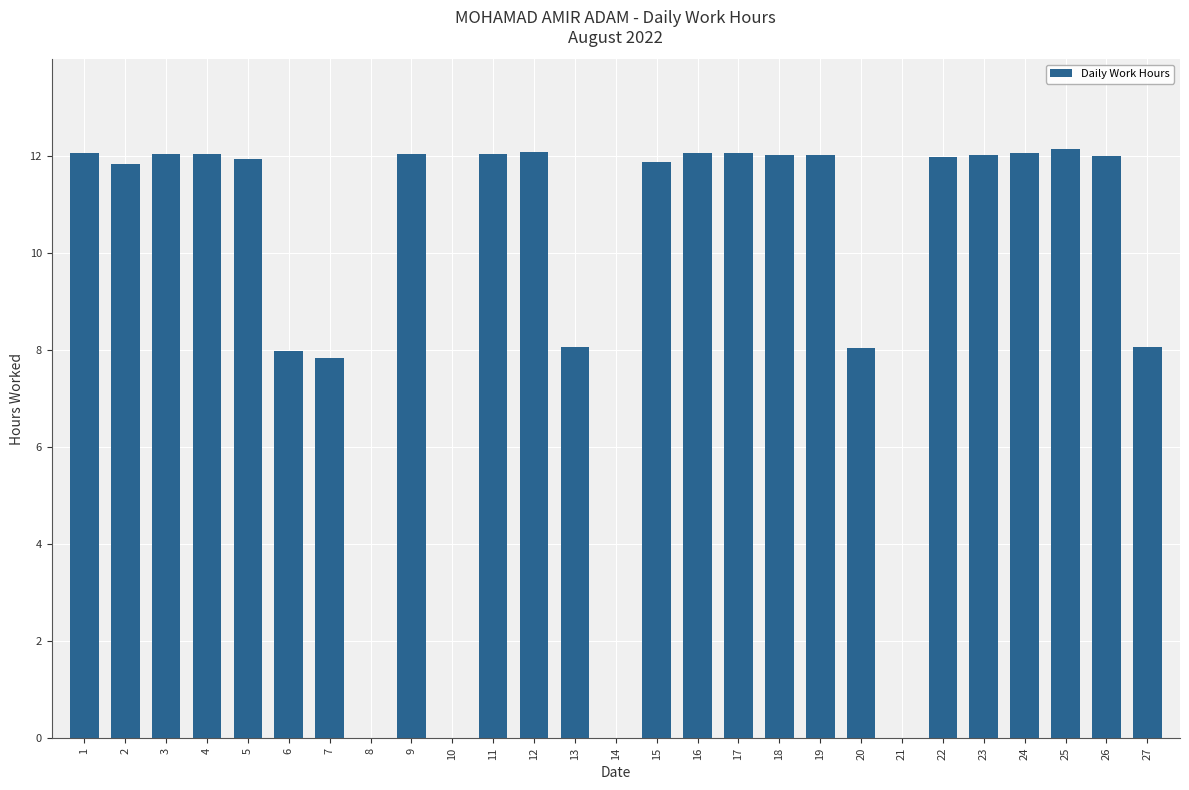

What is the greatest value displayed?

12.1